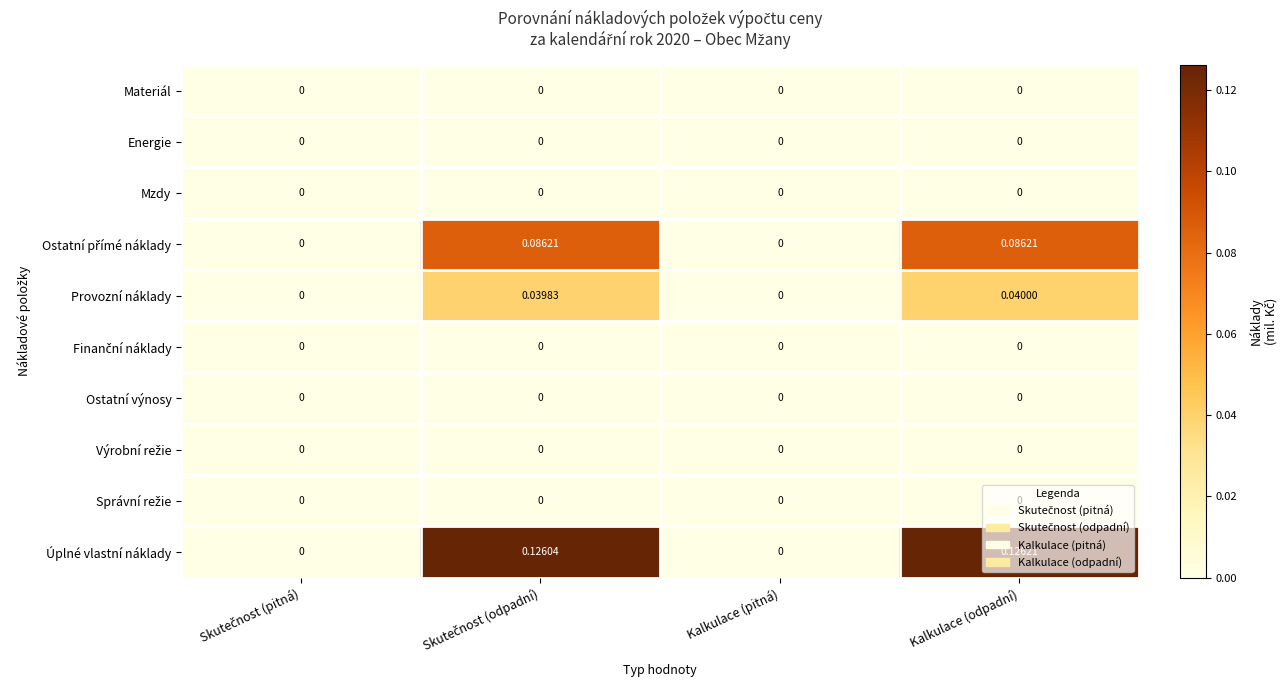

Which series has the largest total across all categories?

Úplné vlastní náklady